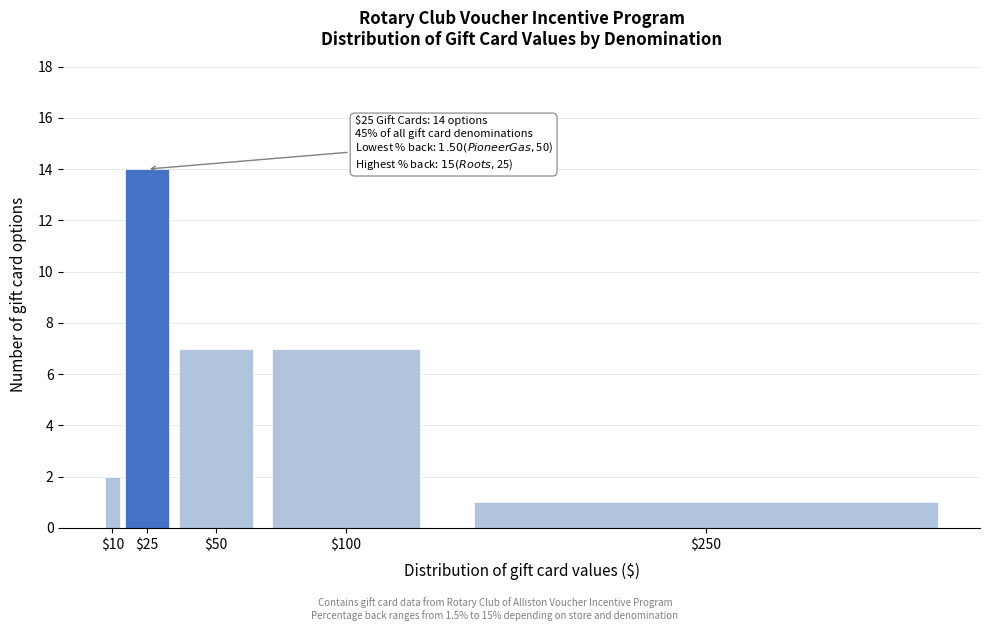

Reading left to right, list all the values displayed in this chart.

2	14	7	7	1